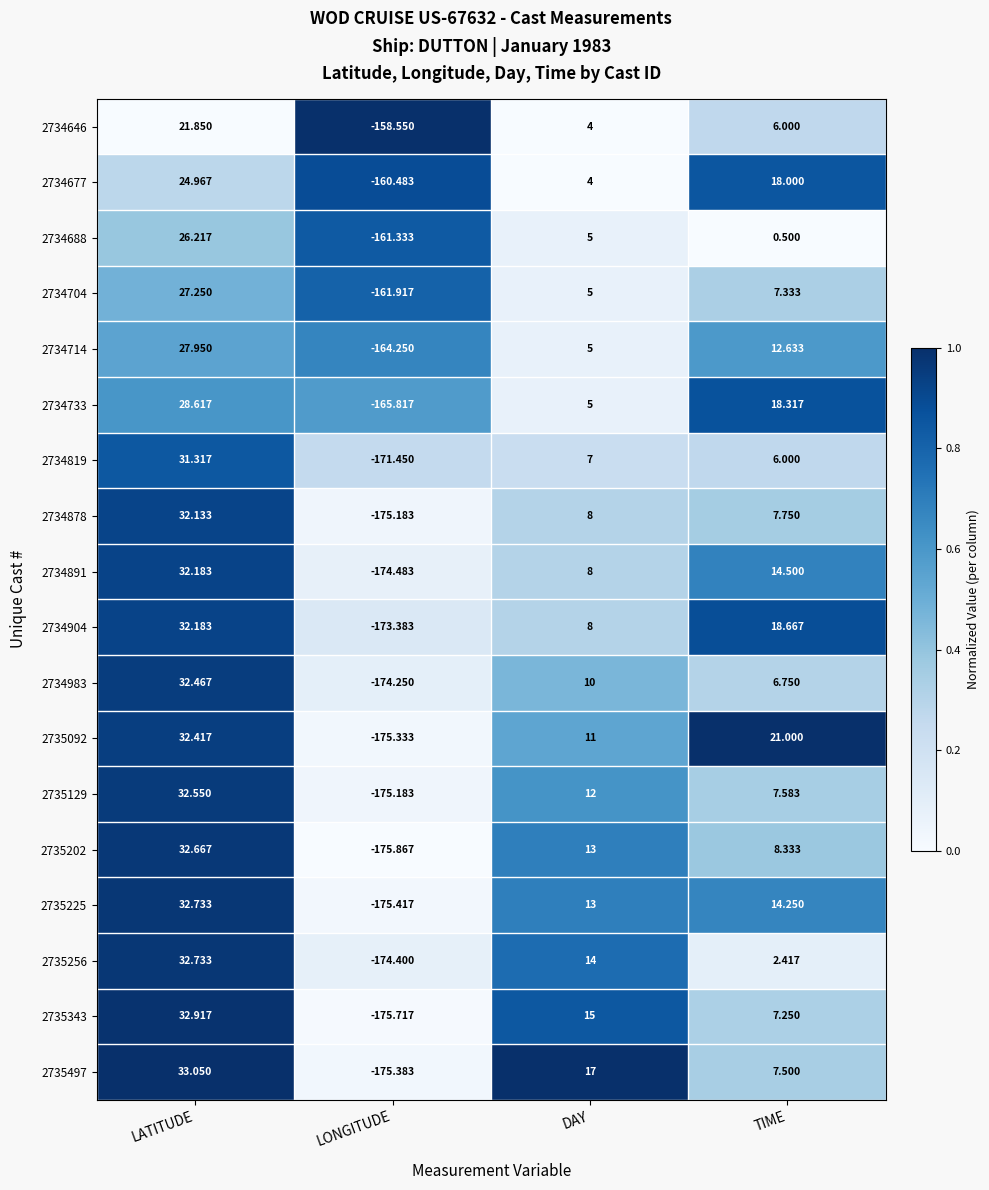

Which label corresponds to the largest value in the chart?

LATITUDE